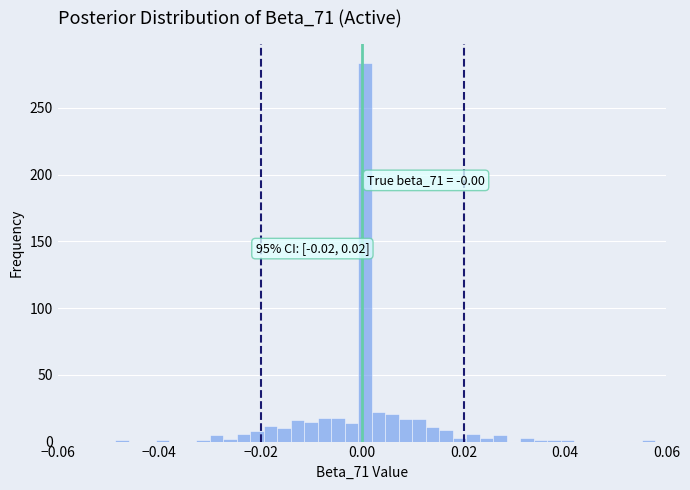

Around what value on the x-axis is the tallest bar? Give the approximate position of its centre, as read against the axis.

0.000